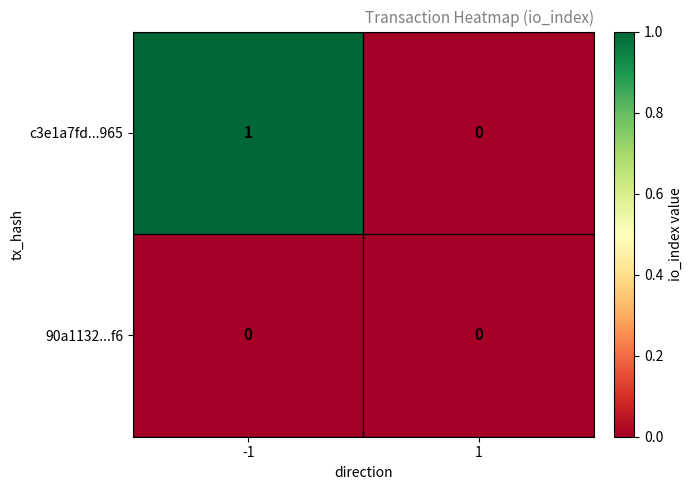

Between -1 and 1, which series saw the biggest shift?

c3e1a7fd...965